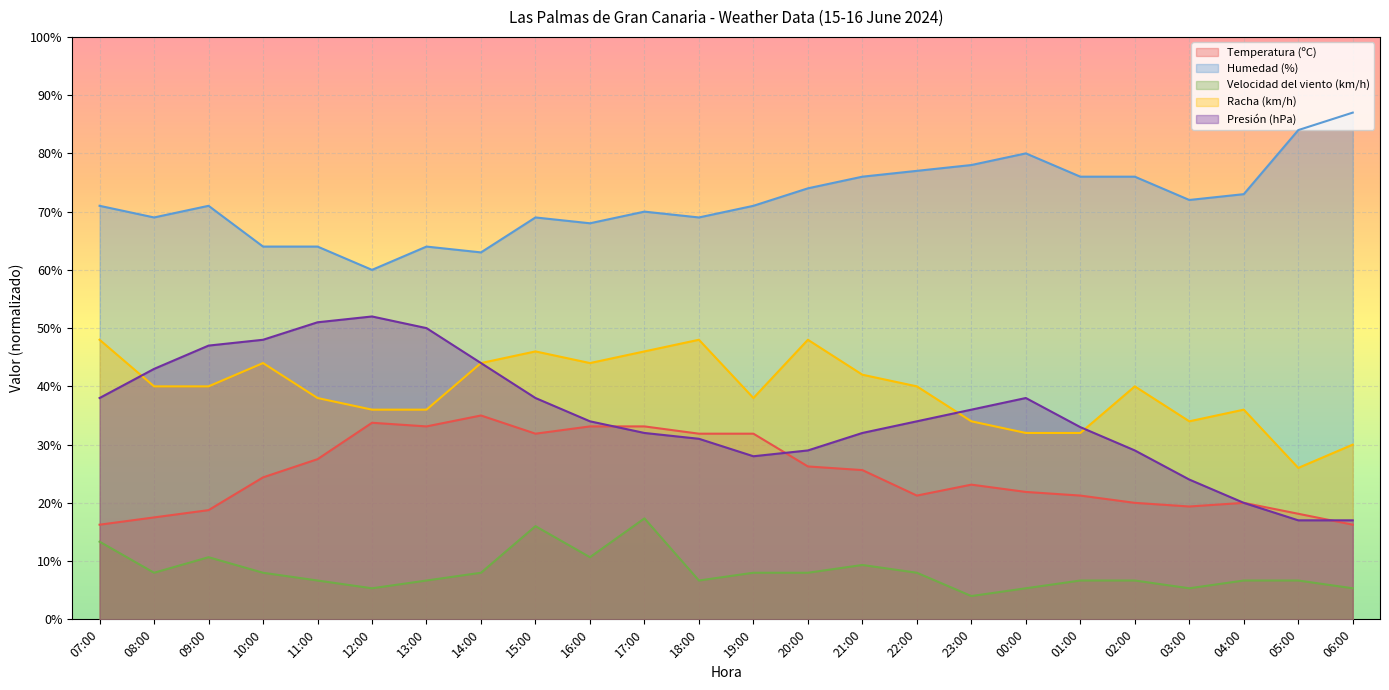

Count the number of data series in this chart.

5